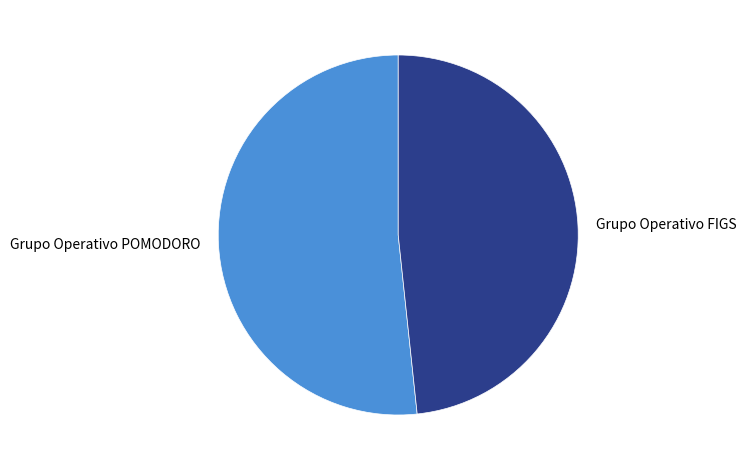

Do Grupo Operativo FIGS and Grupo Operativo POMODORO together represent more than half of the pie?

Yes